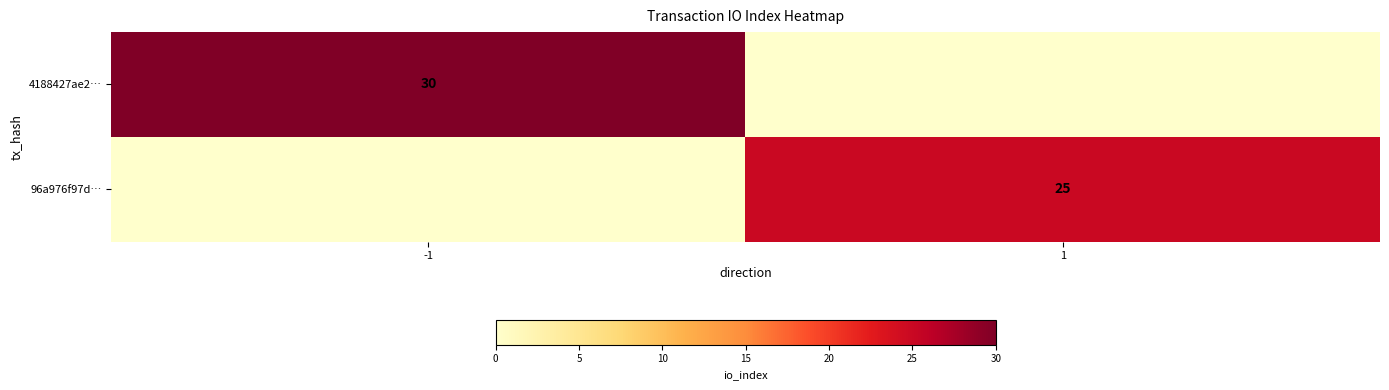

The 4188427ae2… series shows 9 at -1. True or false?

False